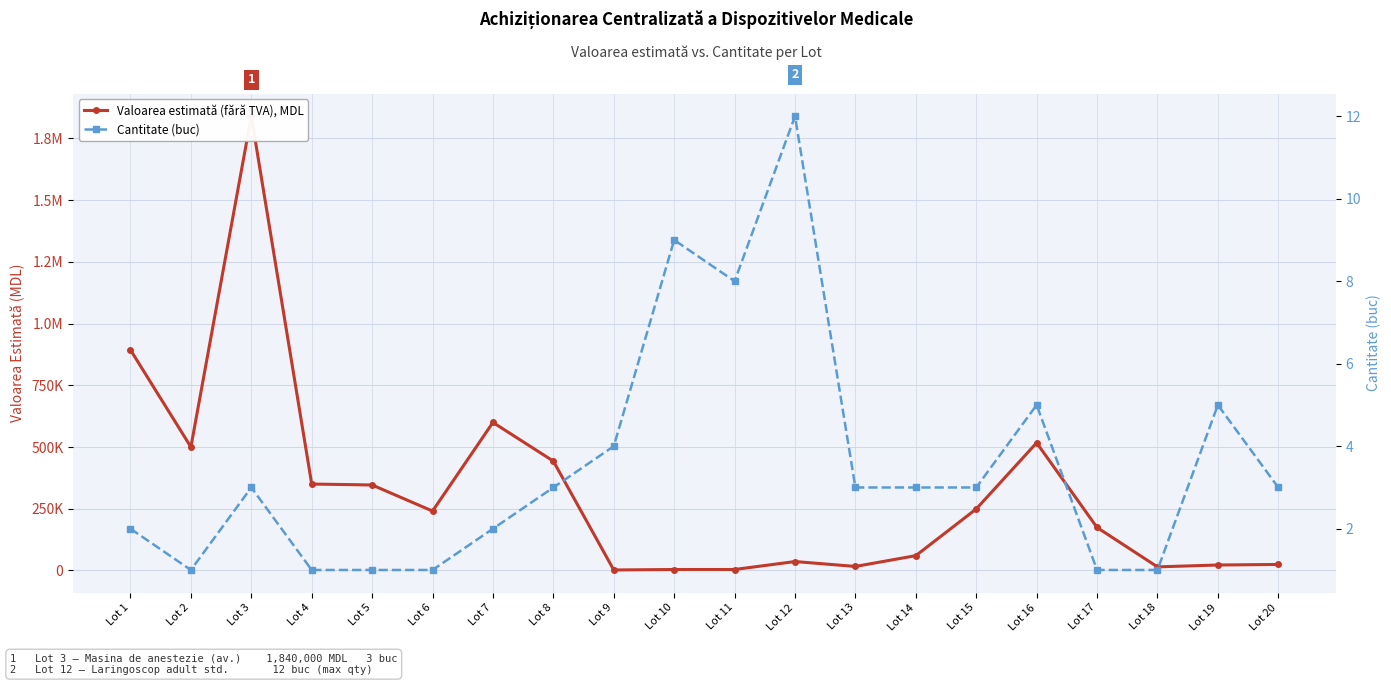

At how many categories does at least one series exceed 1529974?

1